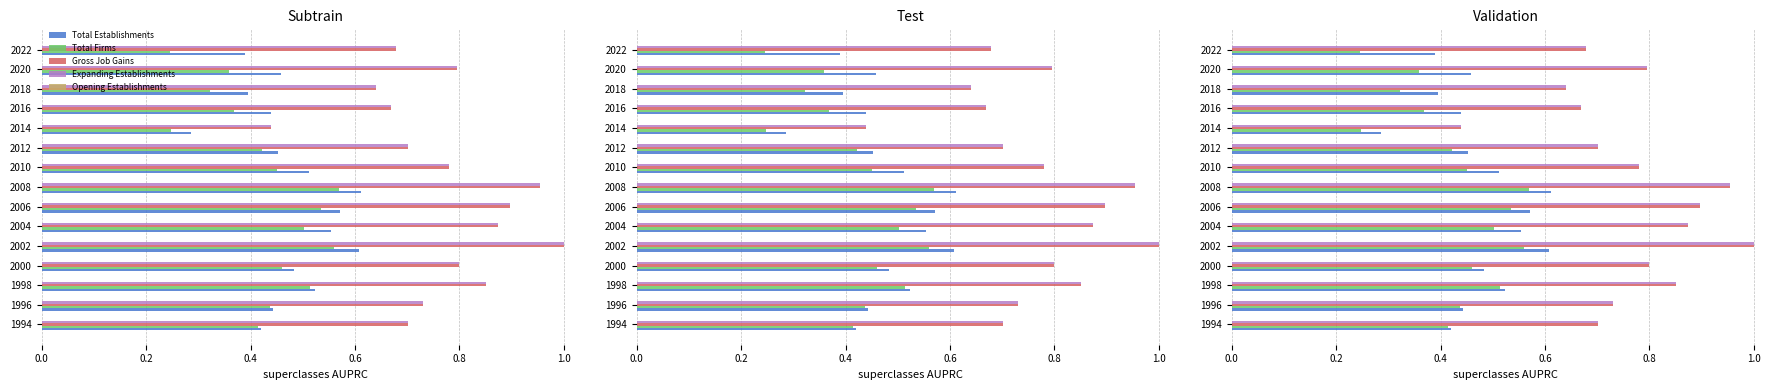

What is the highest value of the Opening Establishments series?

0.1